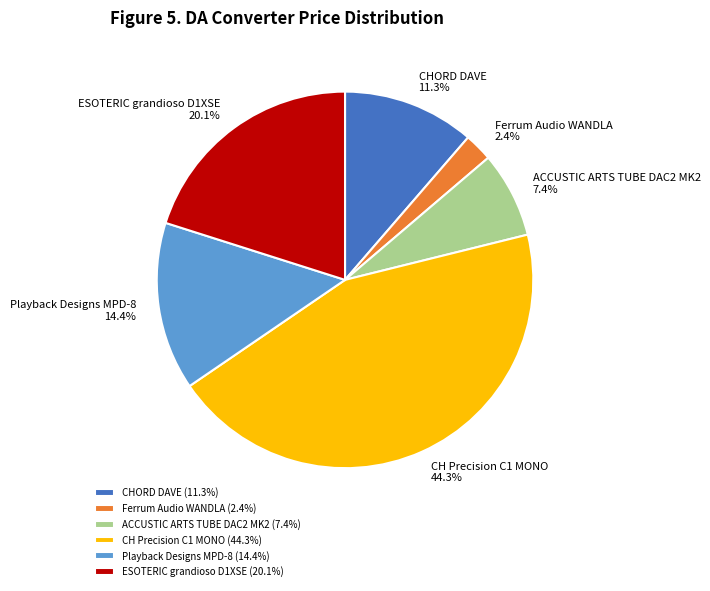

How many segments does this pie chart have?

6